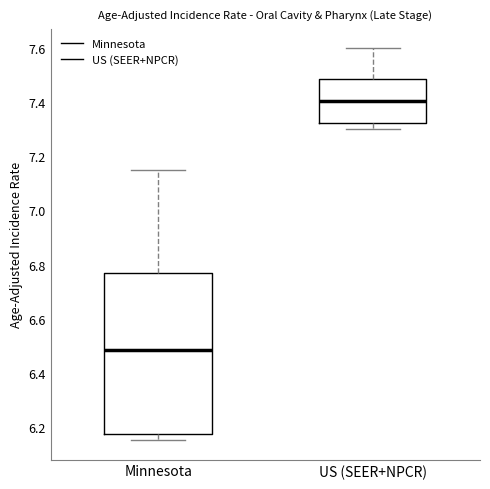

Where does the lower whisker of the box for US (SEER+NPCR) end on the y-axis? The values are not printed on the chart, so give them approximately, as read against the axis.

7.30